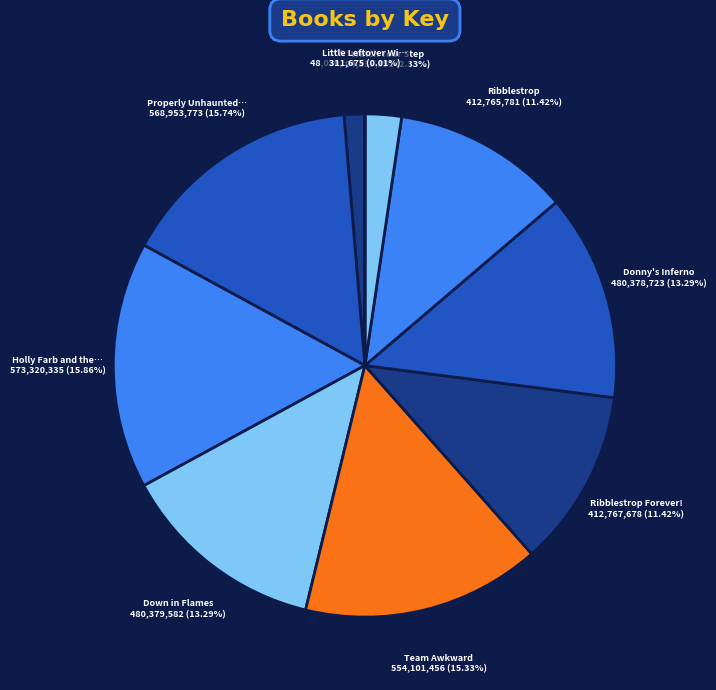

What is the smallest slice in the pie chart?

Little Leftover Witch